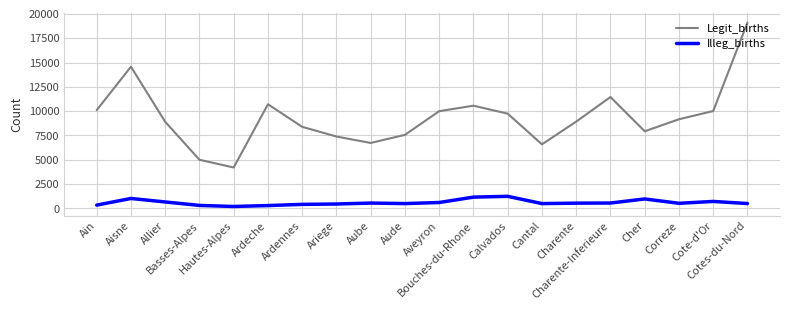

In Illeg_births, how many points are lower than both neighbors (excluding endpoints)?

4